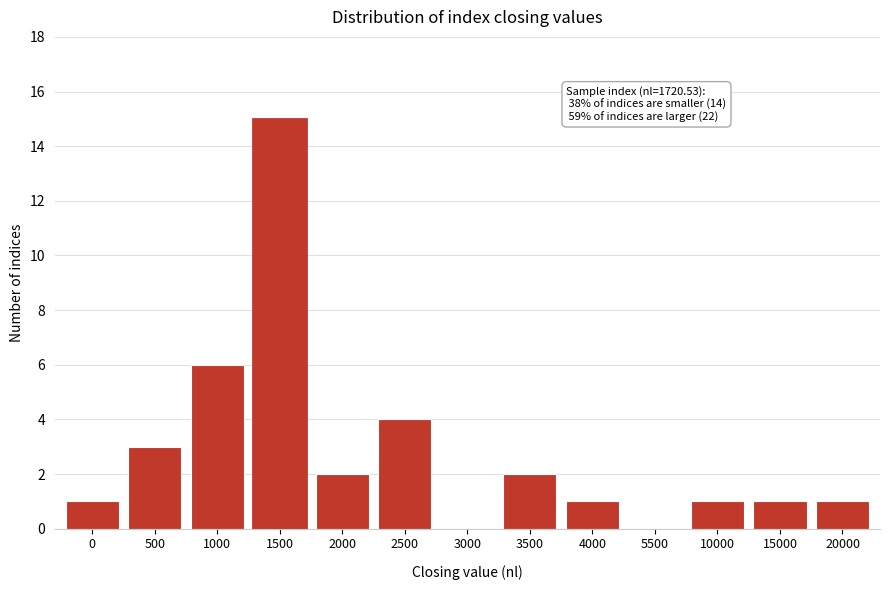

Reading right to left, transcribe all the data shown in this chart.

20000=1	15000=1	10000=1	5500=0	4000=1	3500=2	3000=0	2500=4	2000=2	1500=15	1000=6	500=3	0=1